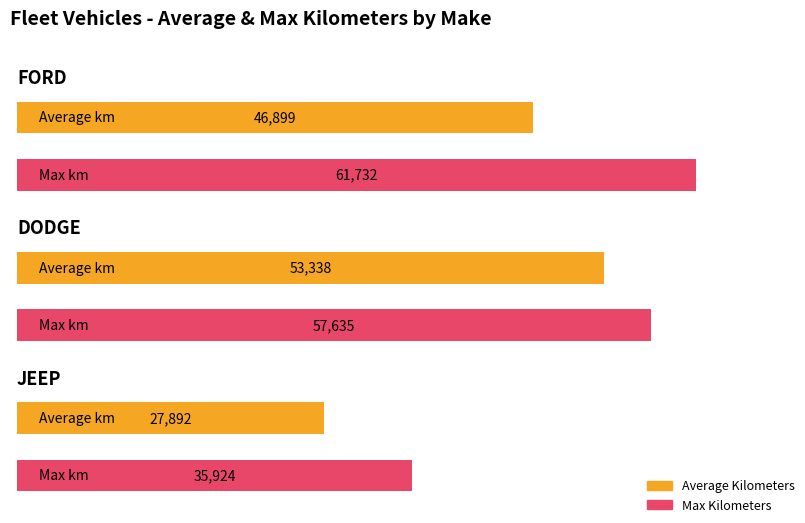

Rank the series by their average value, from highest to lowest.

Max Kilometers, Average Kilometers